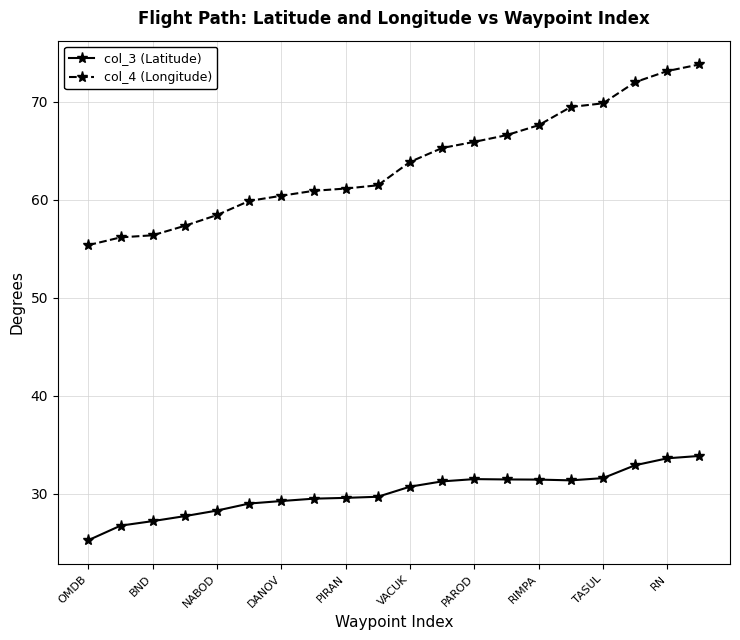

True or false: col_4 (Longitude) and col_3 (Latitude) cross at least once.

False